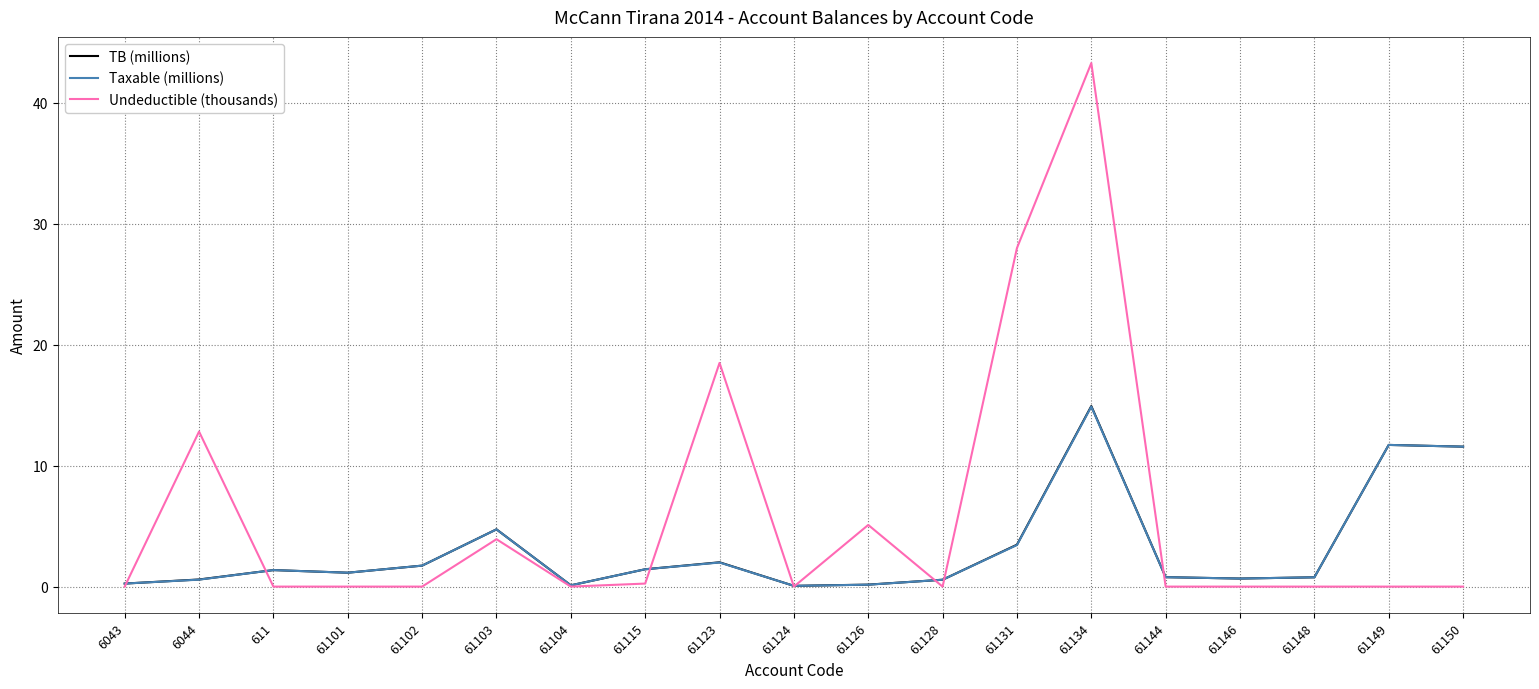

Which series has the widest spread of values?

Undeductible (thousands)